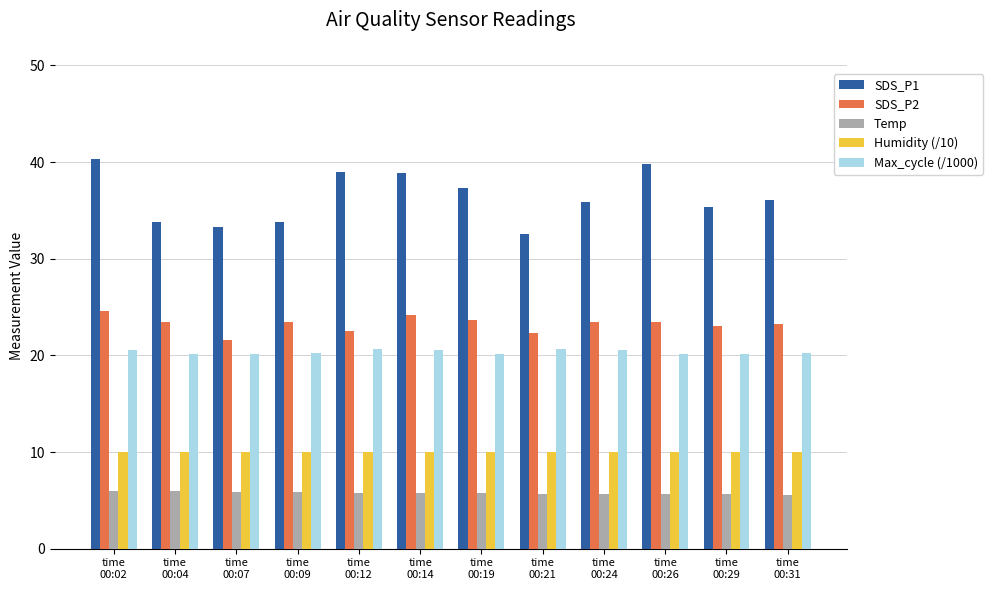

What is the sum of the Max_cycle (/1000) values at time
00:09 and time
00:02?

40.8